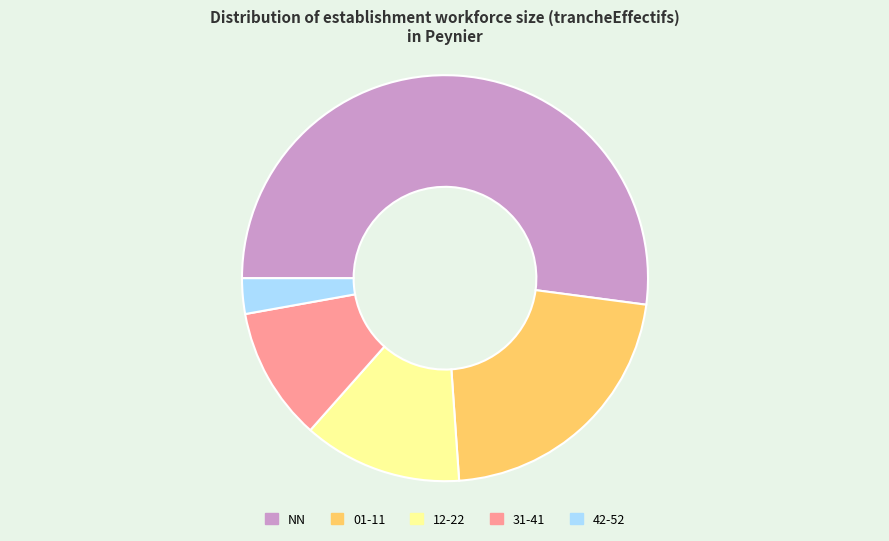

Is there any slice that represents more than half of the pie?

Yes